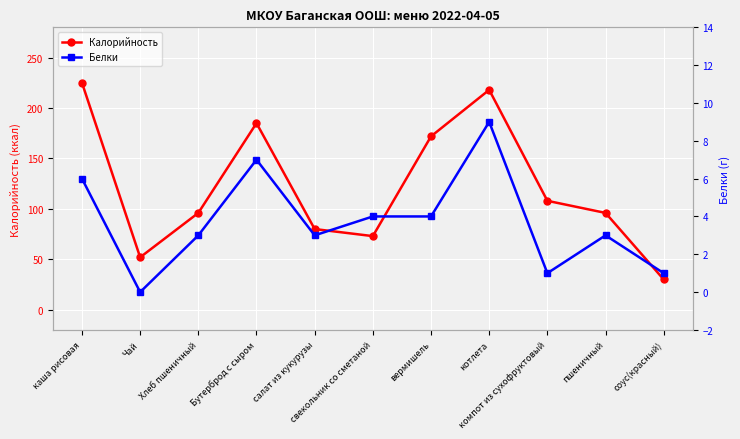

What is the difference between the highest and lowest values at Хлеб пшеничный?

93.0